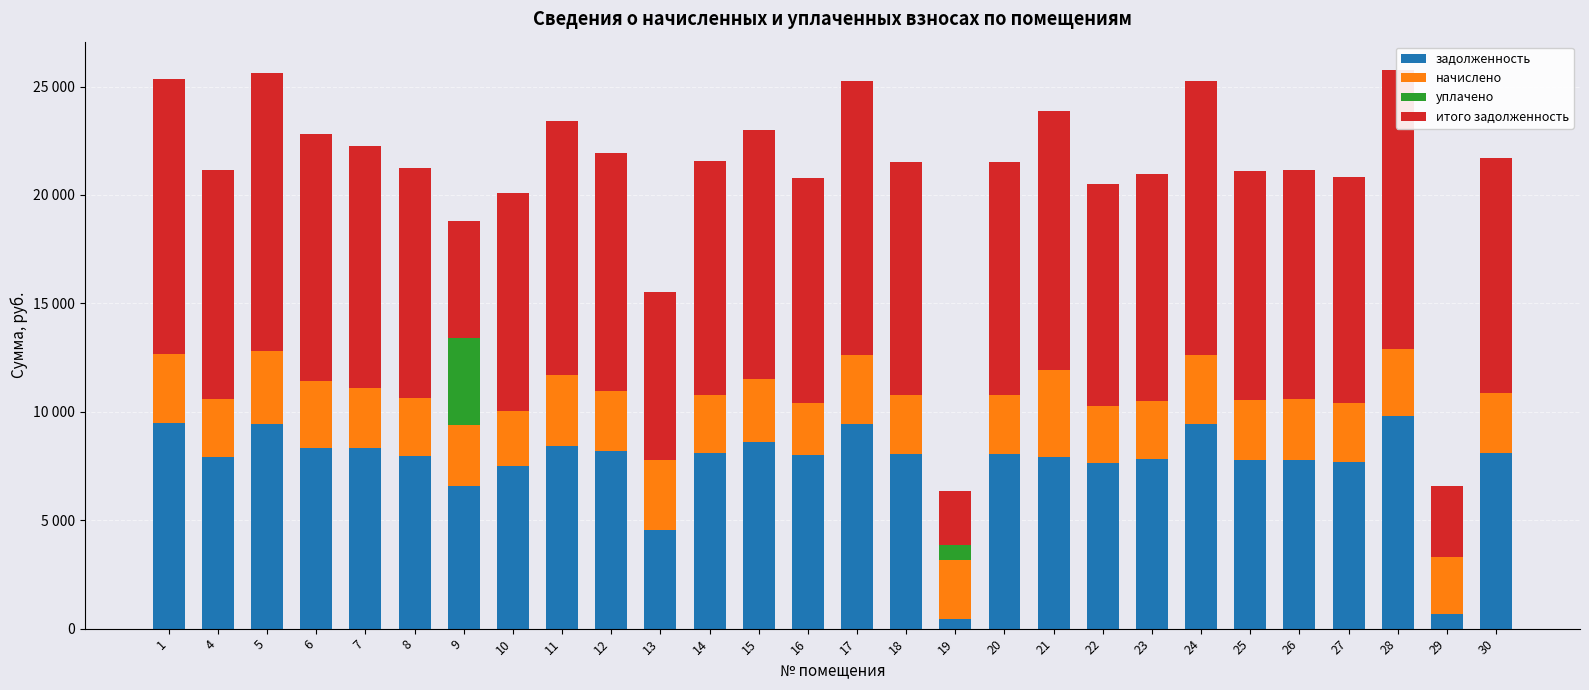

What is the maximum value shown in the chart?

12891.4